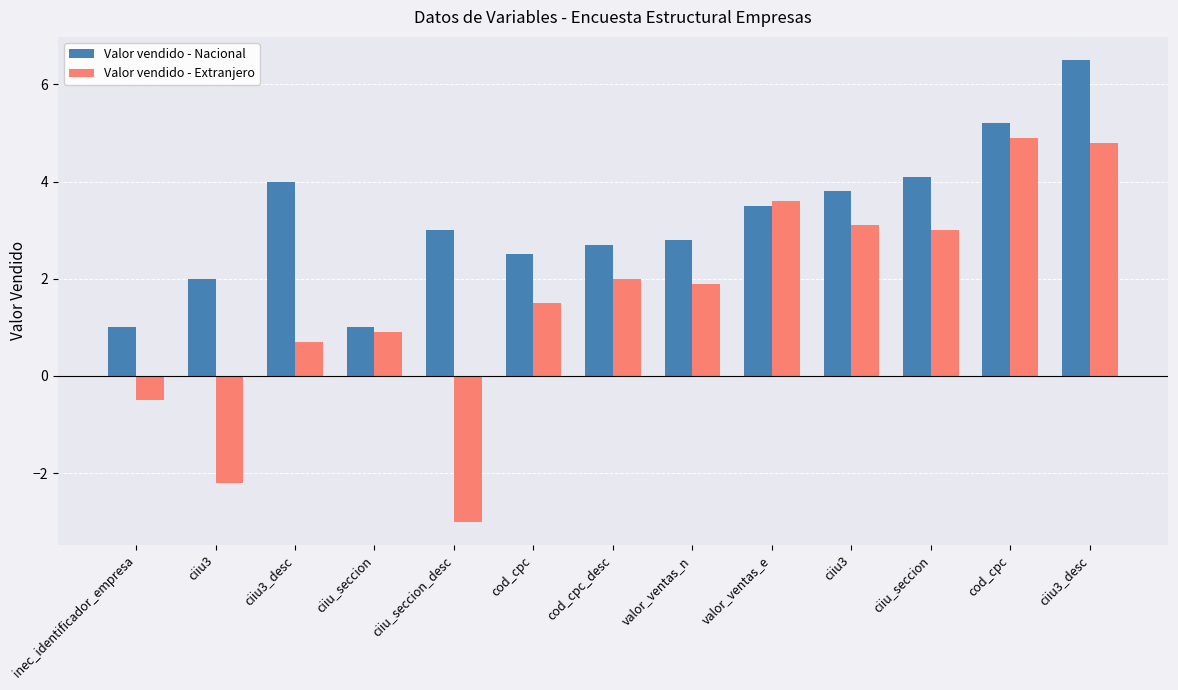

What is the label of the 13th bar from the left?

ciiu3_desc